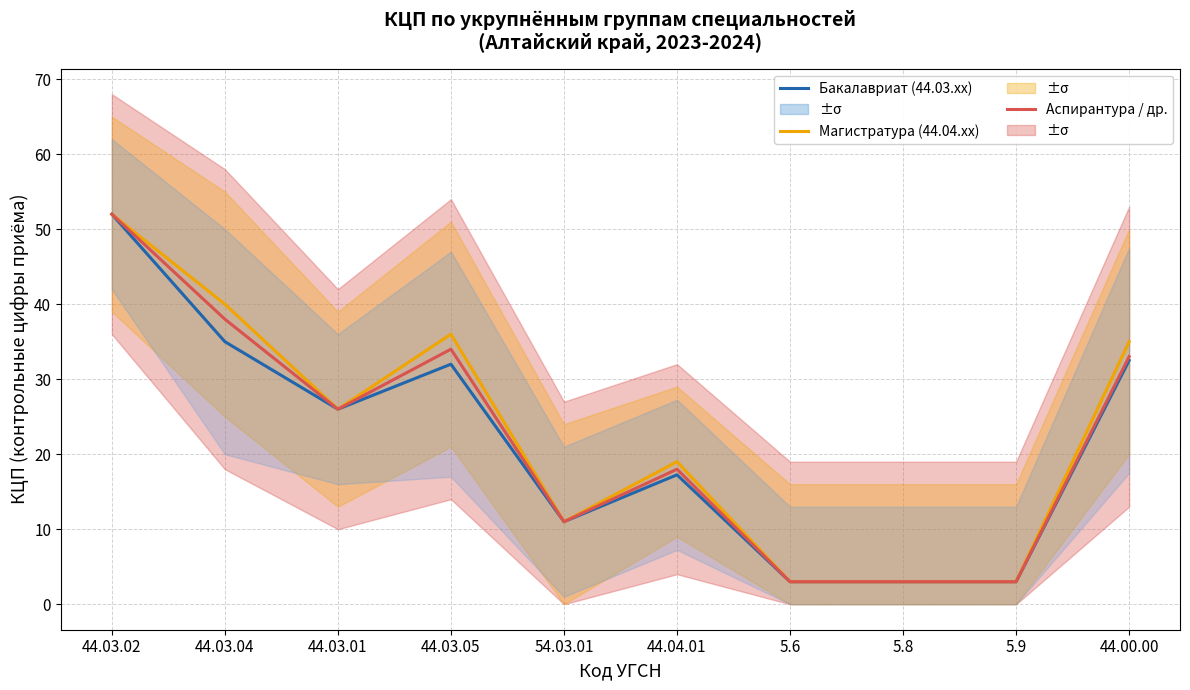

Is it true that Магистратура (44.04.xx) equals 5.0 at 5.9?

False